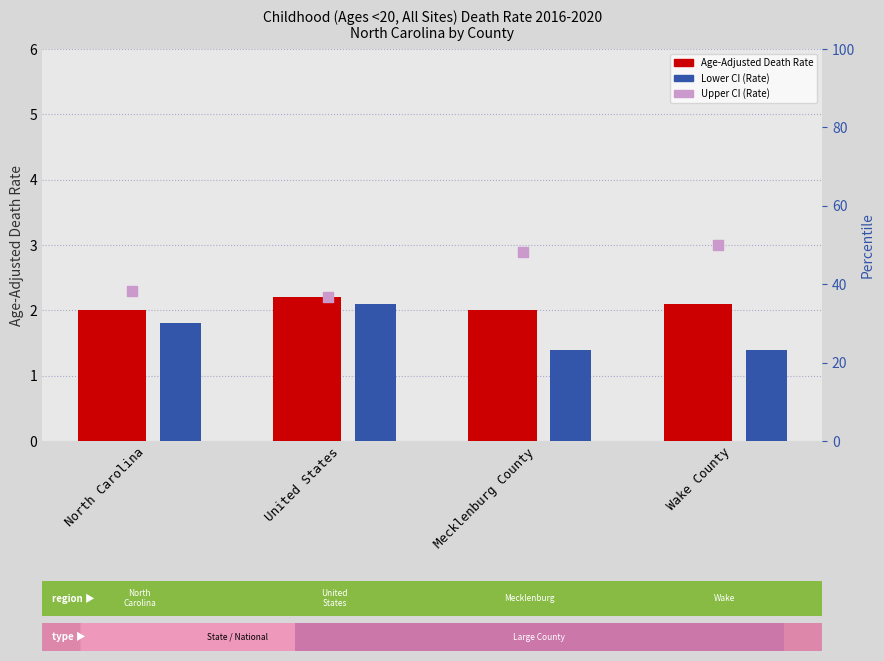

At how many categories does at least one series exceed 1?

4